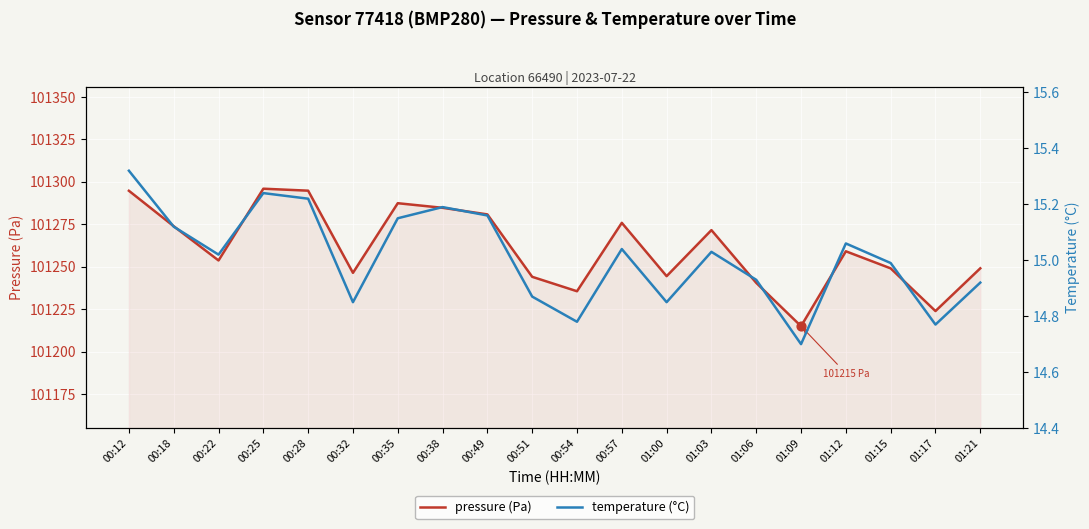

What are all the series names shown in the legend?

pressure (Pa), temperature (°C)